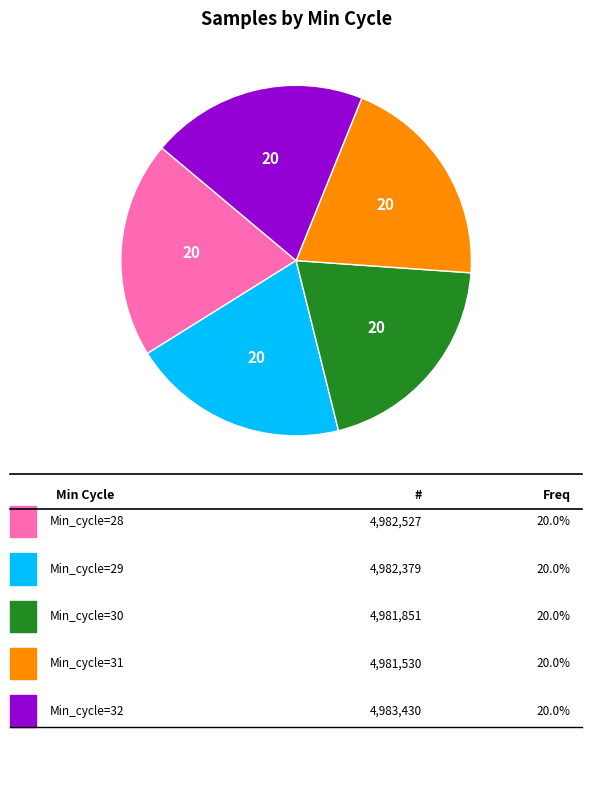

How many slices are in this pie chart?

5